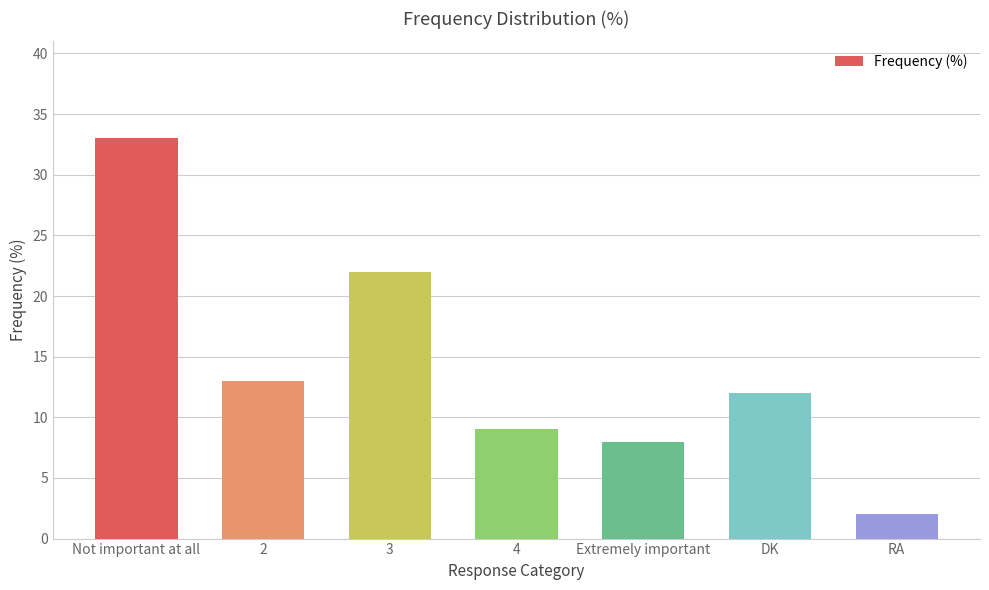

The value at 4 is 9. True or false?

True